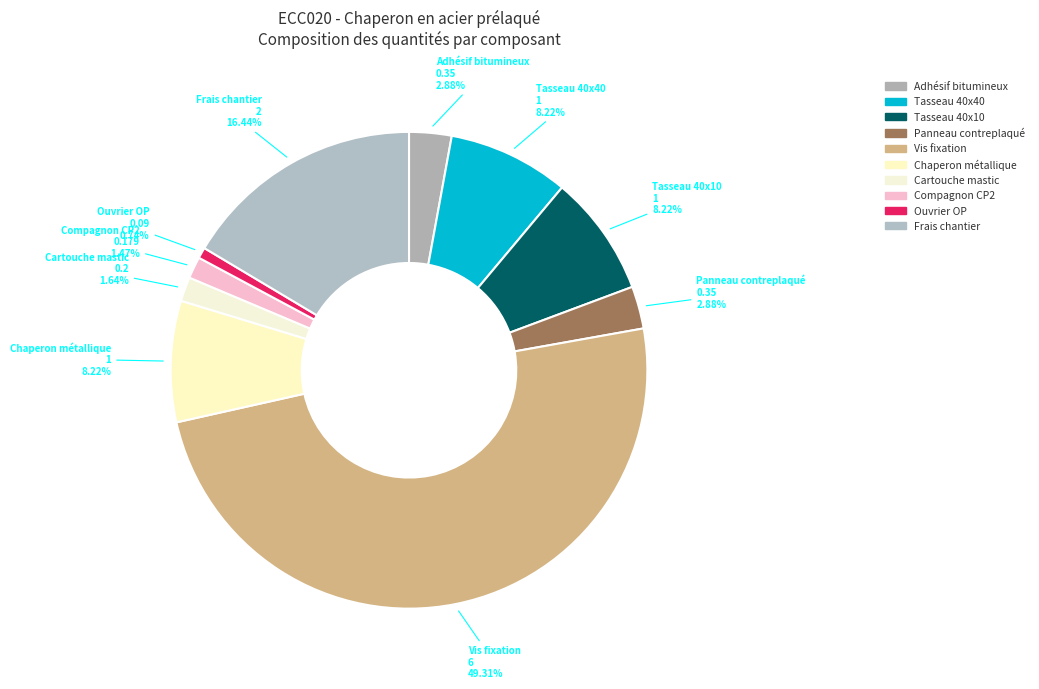

Does Chaperon métallique represent more than half of the total?

No